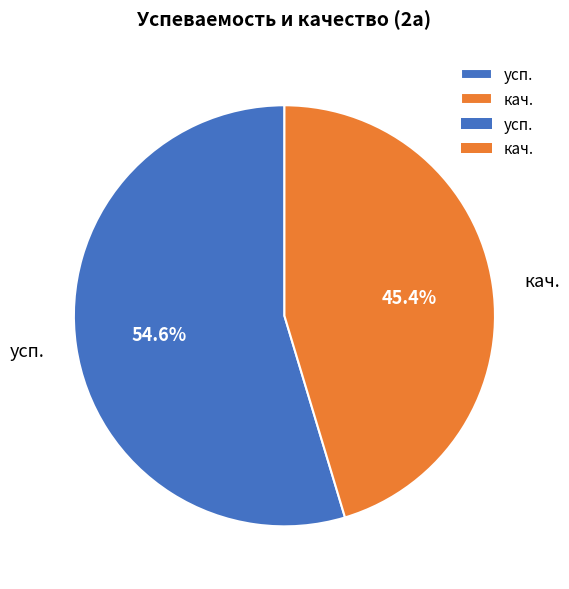

What is the largest slice in the pie chart?

усп.